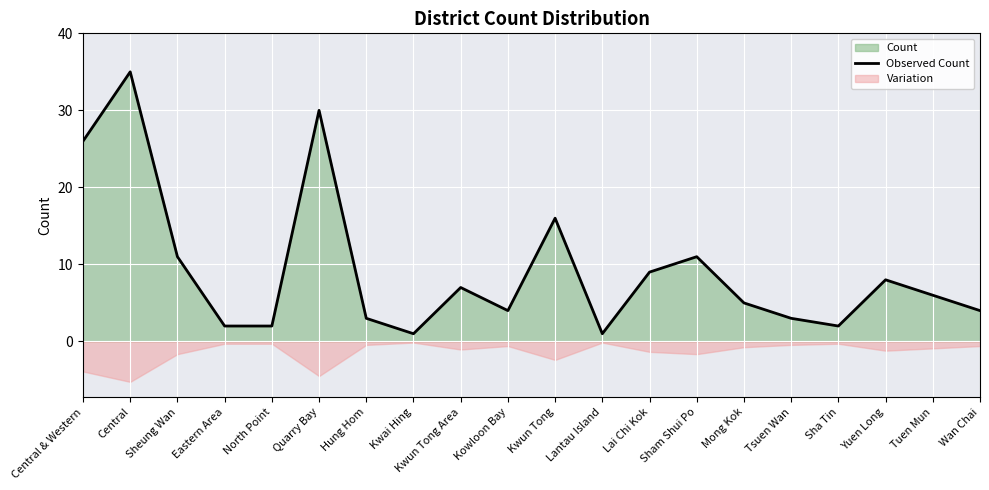

Does the chart display data point markers on the line(s)?

No